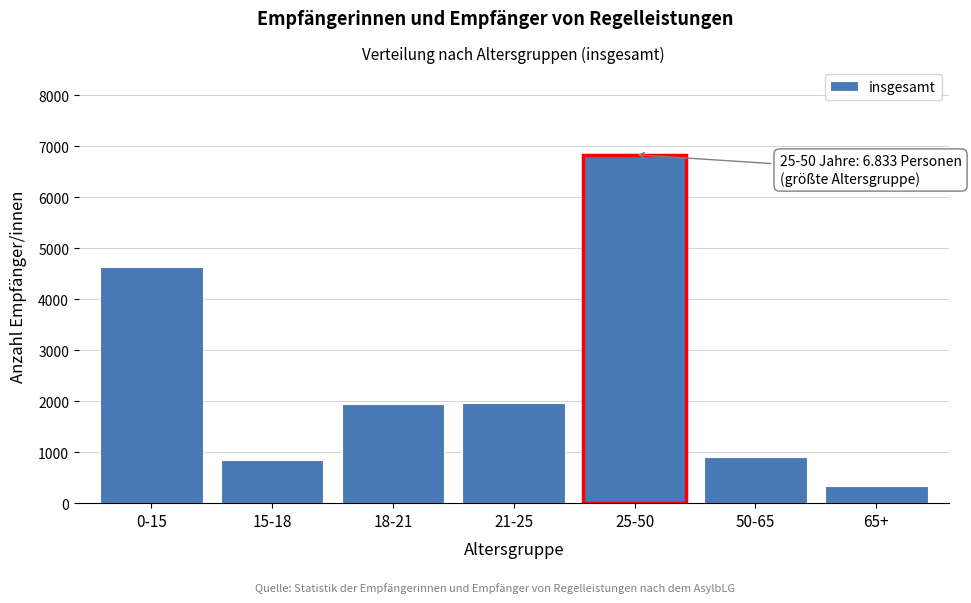

Which has a higher value, 25-50 or 50-65?

25-50